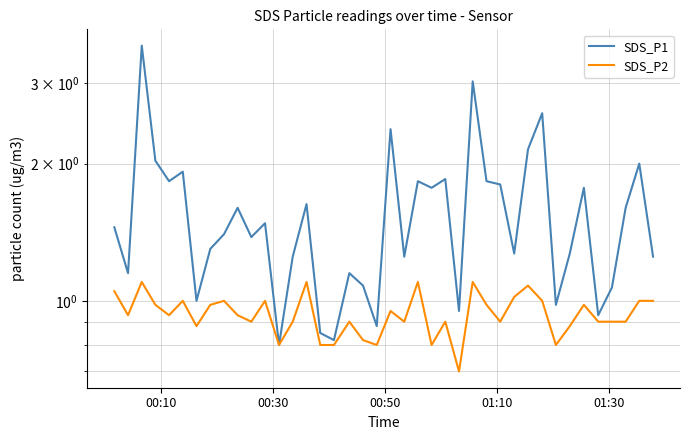

True or false: SDS_P2 and SDS_P1 cross at least once.

False